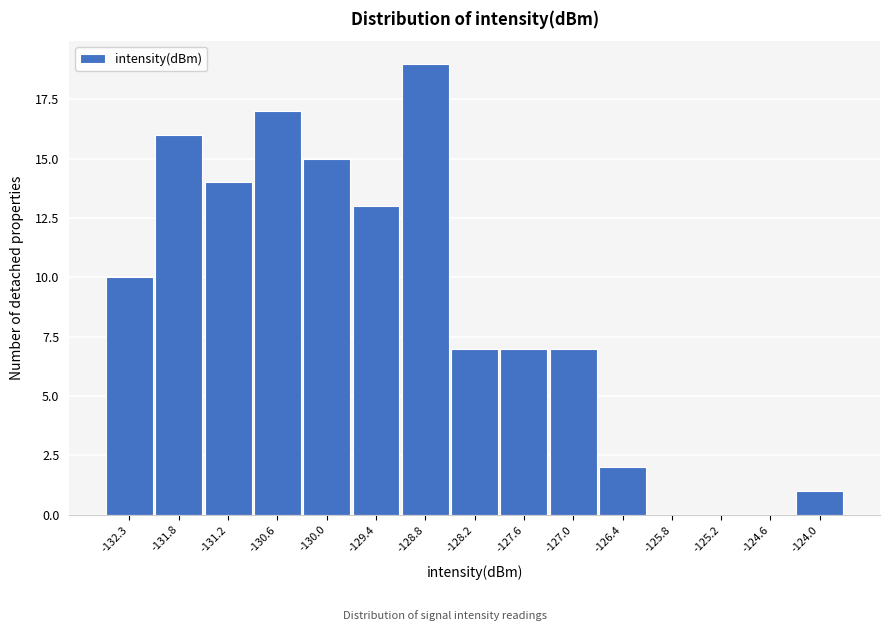

Reading left to right, transcribe all the data shown in this chart.

-132.3=10	-131.8=16	-131.2=14	-130.6=17	-130.0=15	-129.4=13	-128.8=19	-128.2=7	-127.6=7	-127.0=7	-126.4=2	-125.8=0	-125.2=0	-124.6=0	-124.0=1